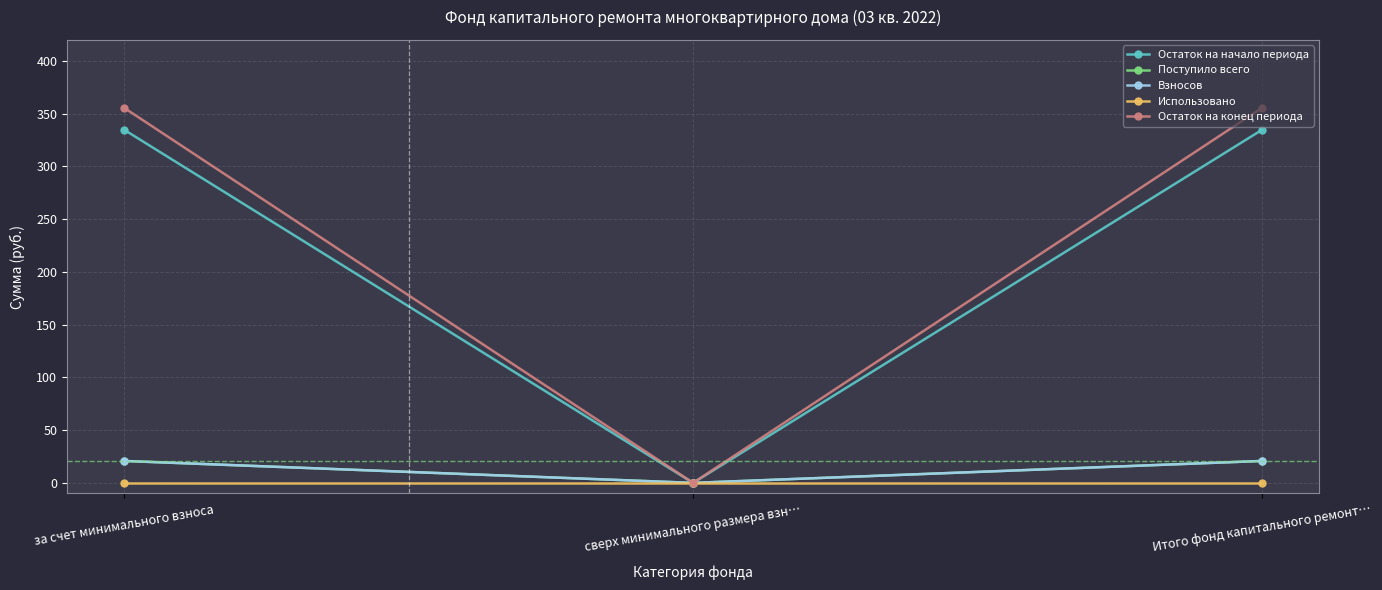

List the labels in order of Взносов value, largest first.

за счет минимального взноса, Итого фонд капитального ремонт…, сверх минимального размера взн…